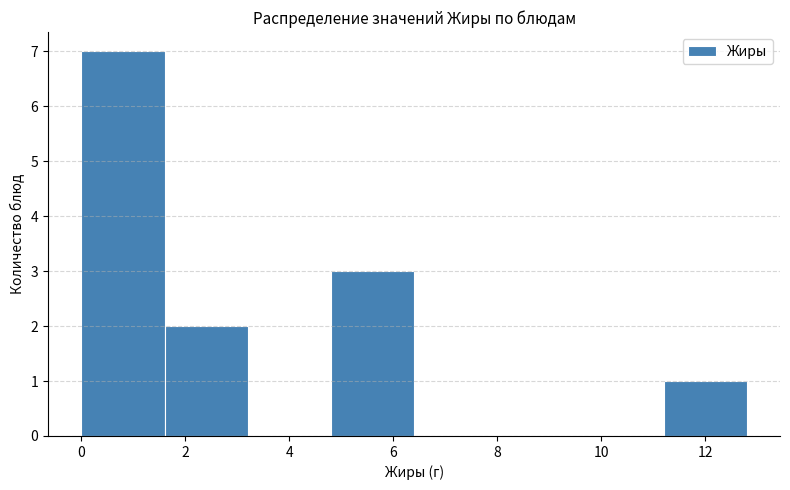

What is the height of the bar covering 11.2 to 12.8 on the x-axis? The values are not printed on the chart, so give them approximately, as read against the axis.

1